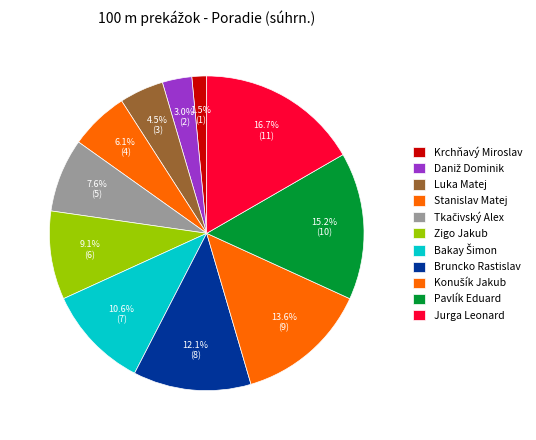

What percentage is the Daniž Dominik slice, to the nearest percent?

3%